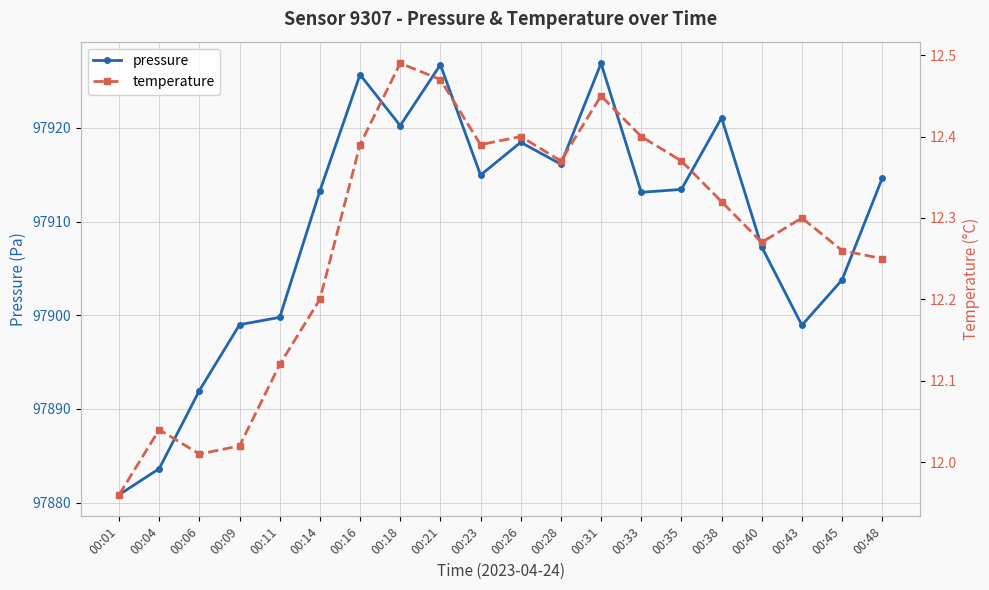

What is the highest value of the pressure series?

97926.9